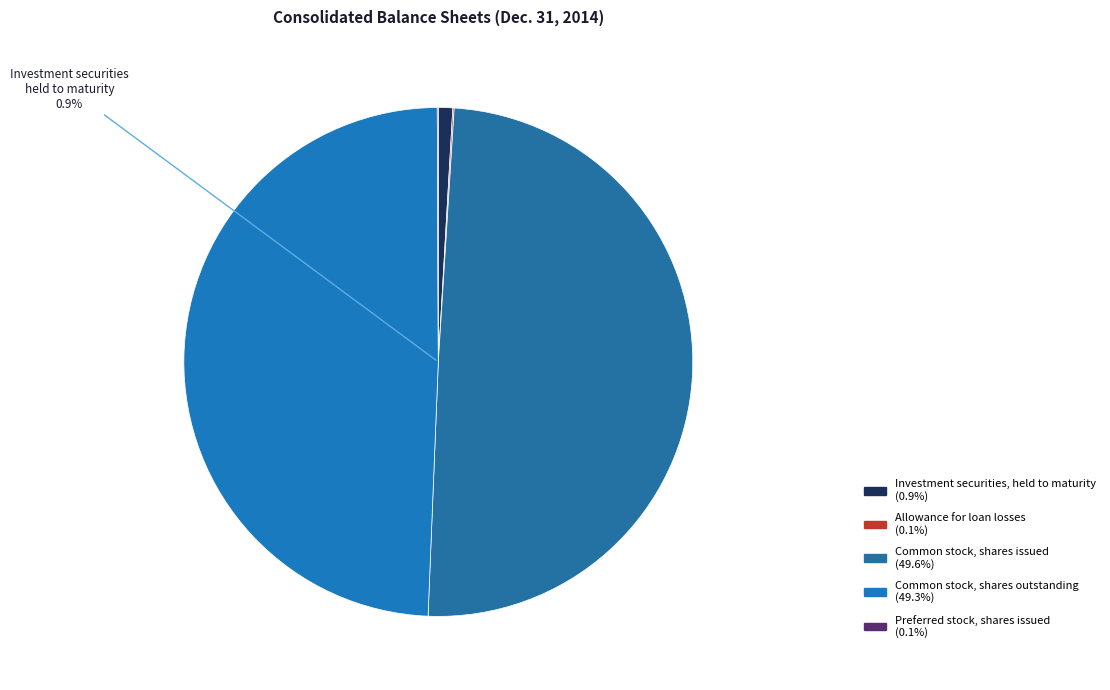

To the nearest percent, what percentage of the pie is Investment securities, held to maturity?

1%